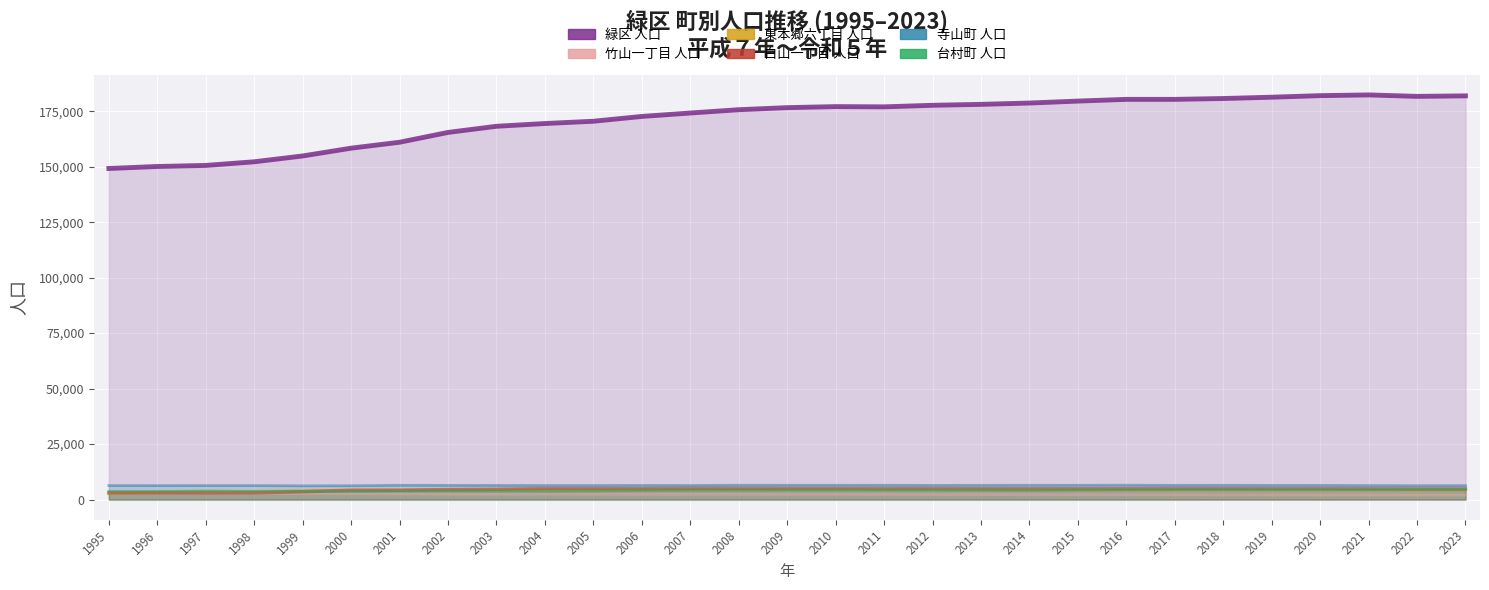

The value of 東本郷六丁目 人口 at 1995 is 995. True or false?

False